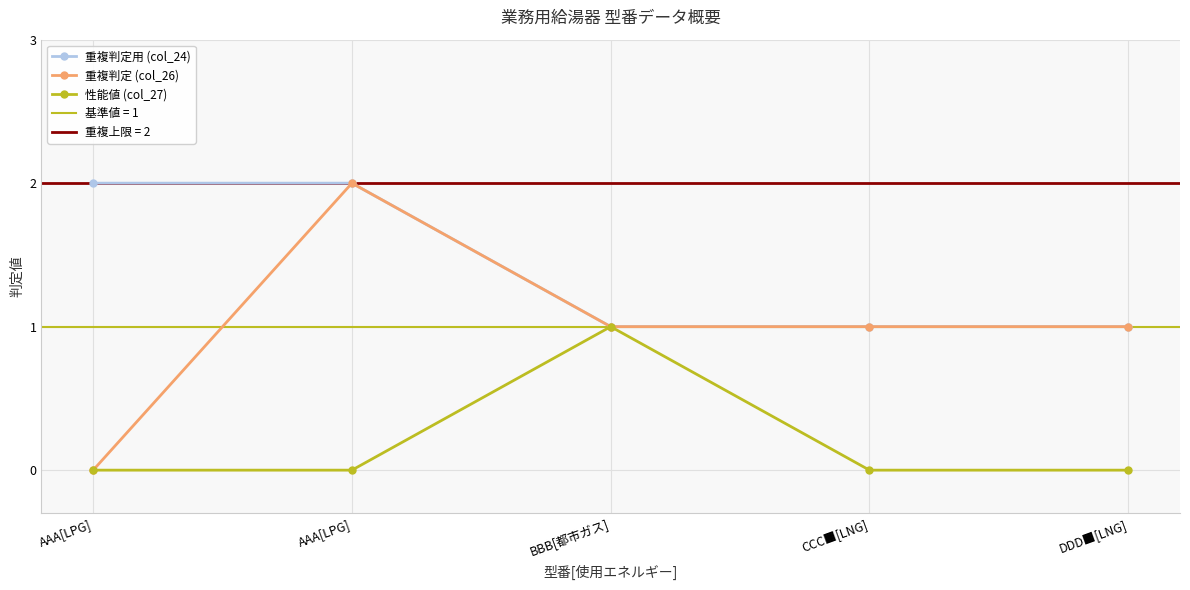

True or false: 重複判定 (col_26) and 性能値 (col_27) intersect in this chart.

False